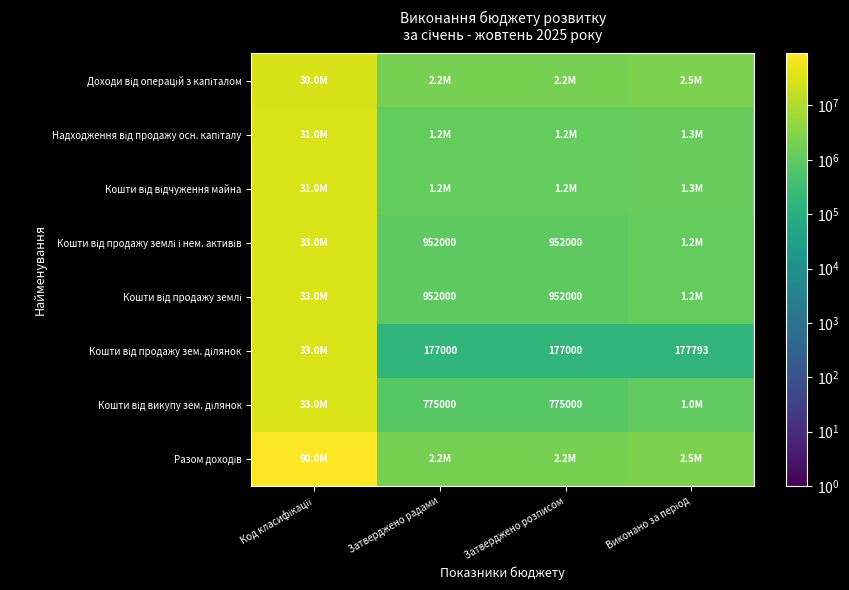

What is the total value across all series at Код класифікації?

314070700.0